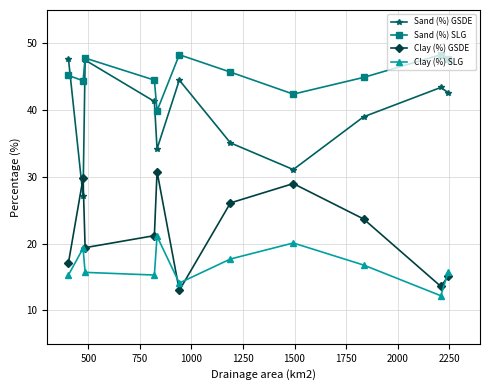

Which series has the largest total across all categories?

Sand (%) SLG